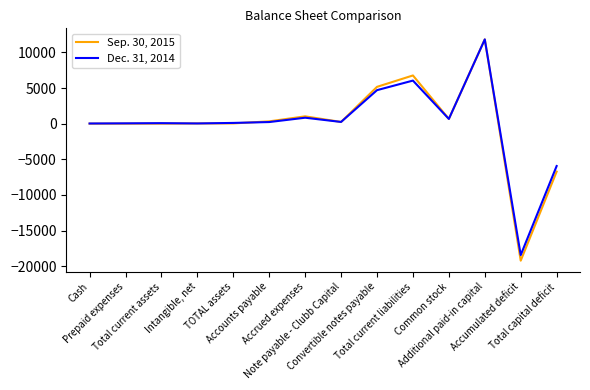

What is the smallest value displayed?

-19227